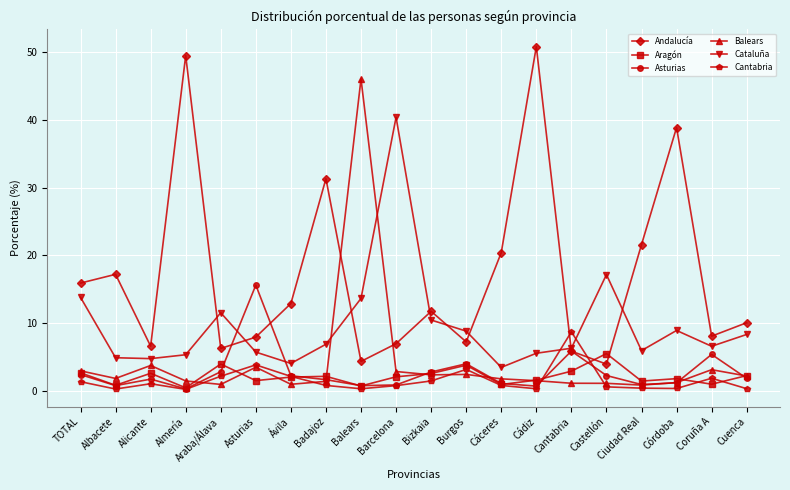

At which label does Balears first exceed 1?

TOTAL